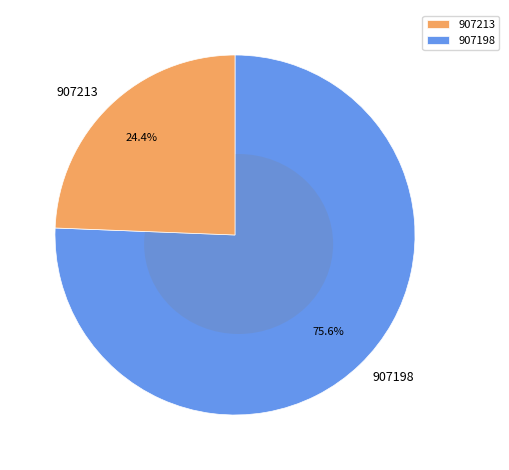

Rank the categories by value from highest to lowest.

907198, 907213